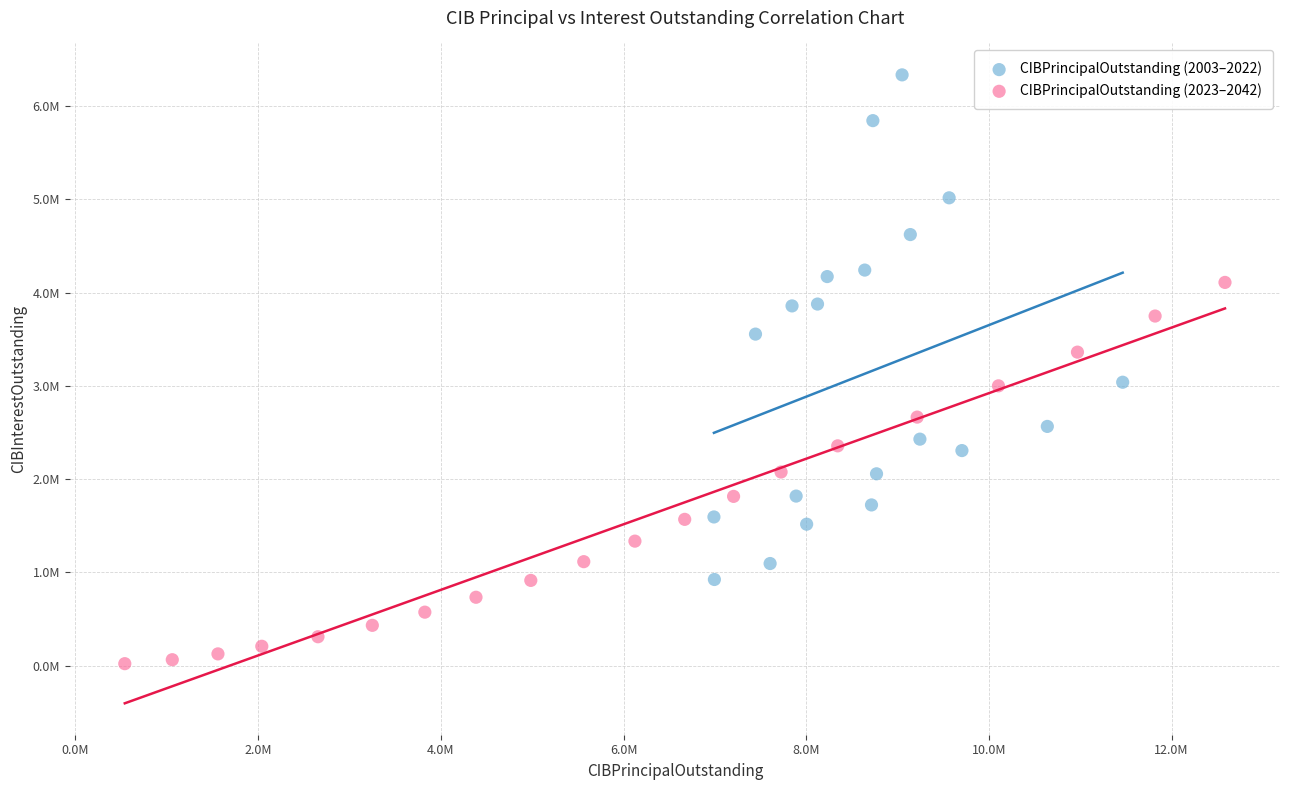

Which series has the widest spread of Y values?

CIBPrincipalOutstanding (2003–2022)